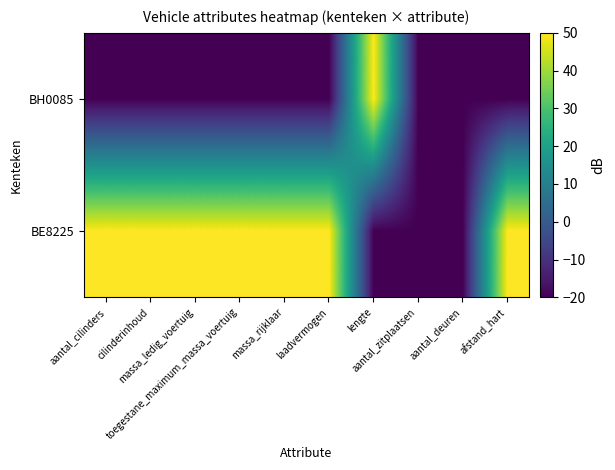

What is the total value across all series at aantal_cilinders?

30